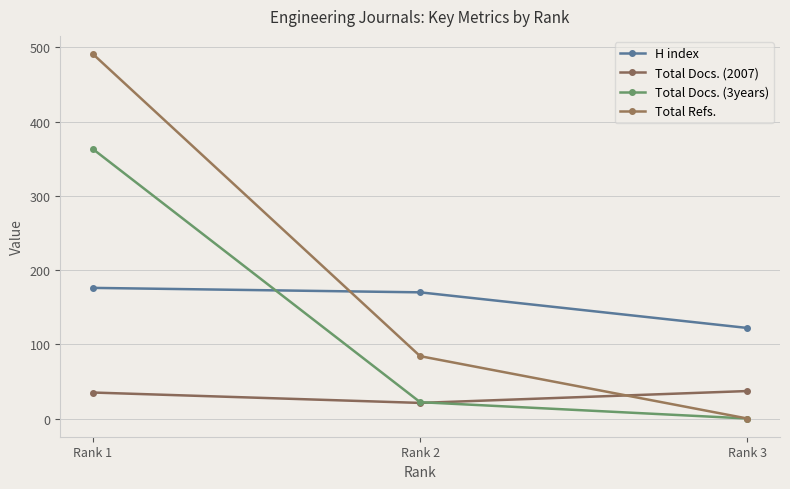

At which label does H index first exceed 170?

Rank 1